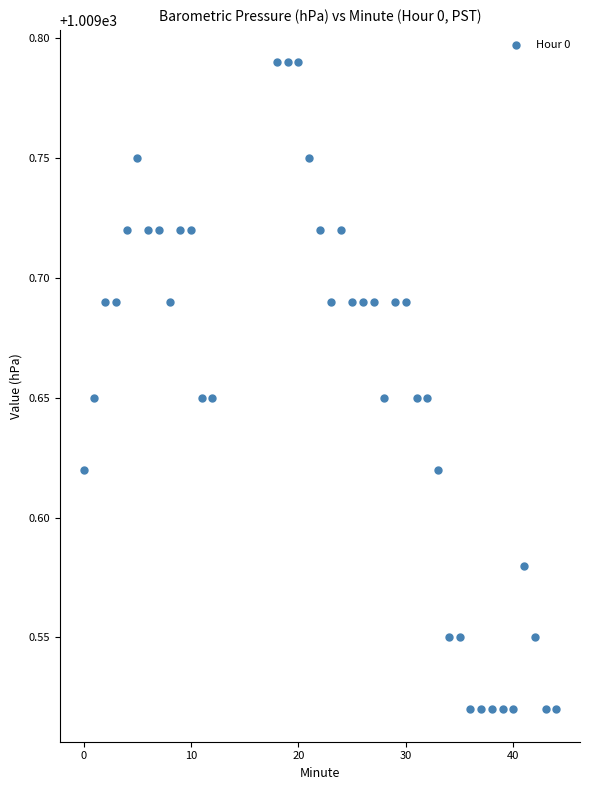

What is the range of Y values (max minus min)?

0.3